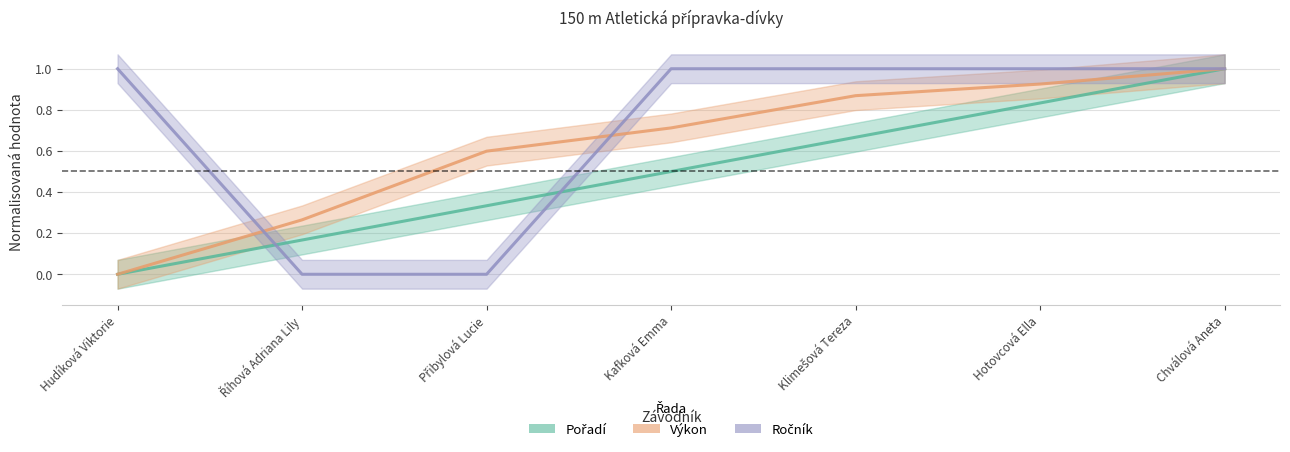

True or false: Pořadí and Výkon intersect in this chart.

False